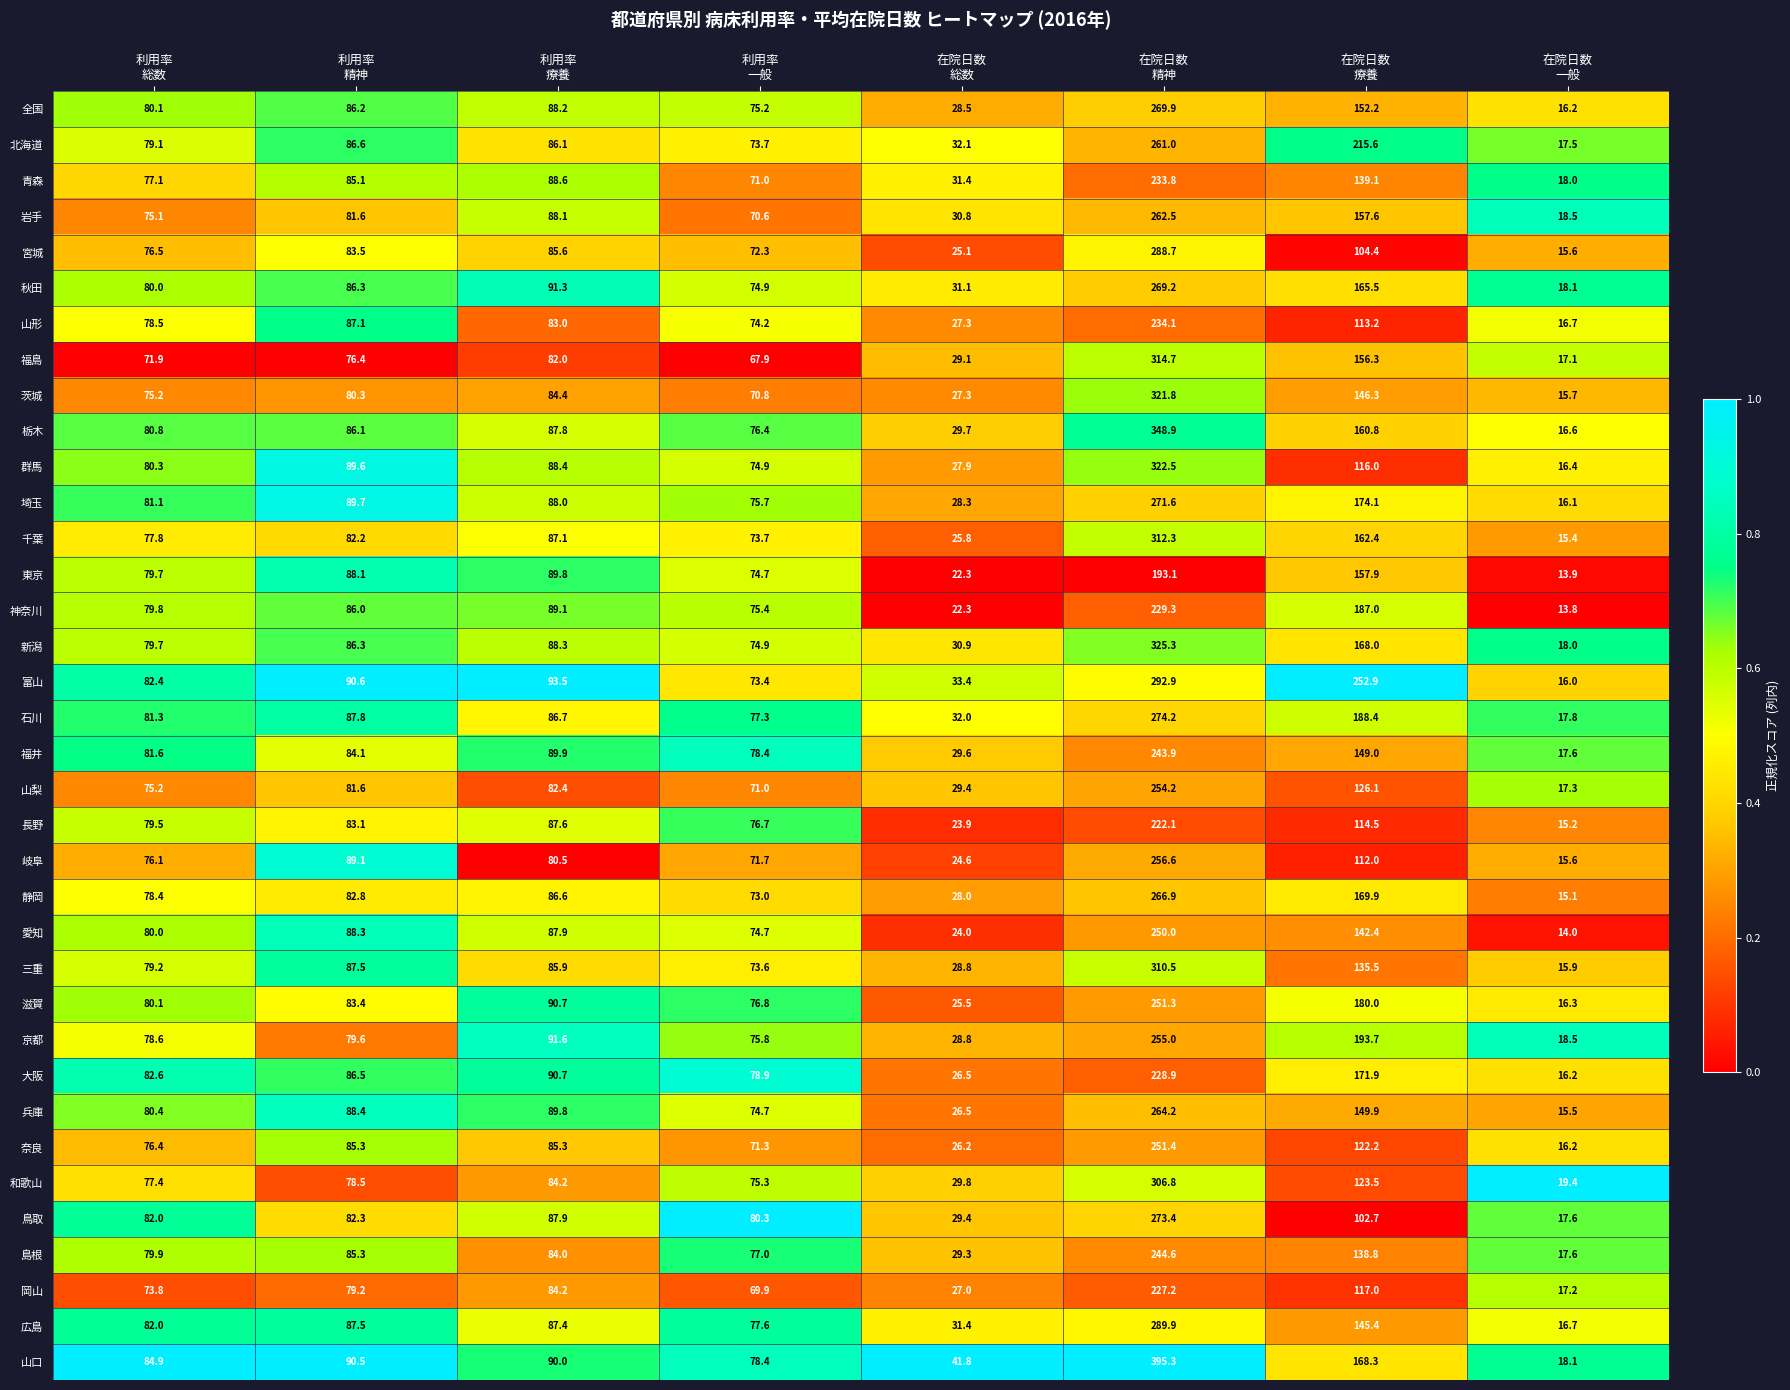

Which series has the largest total across all categories?

山口